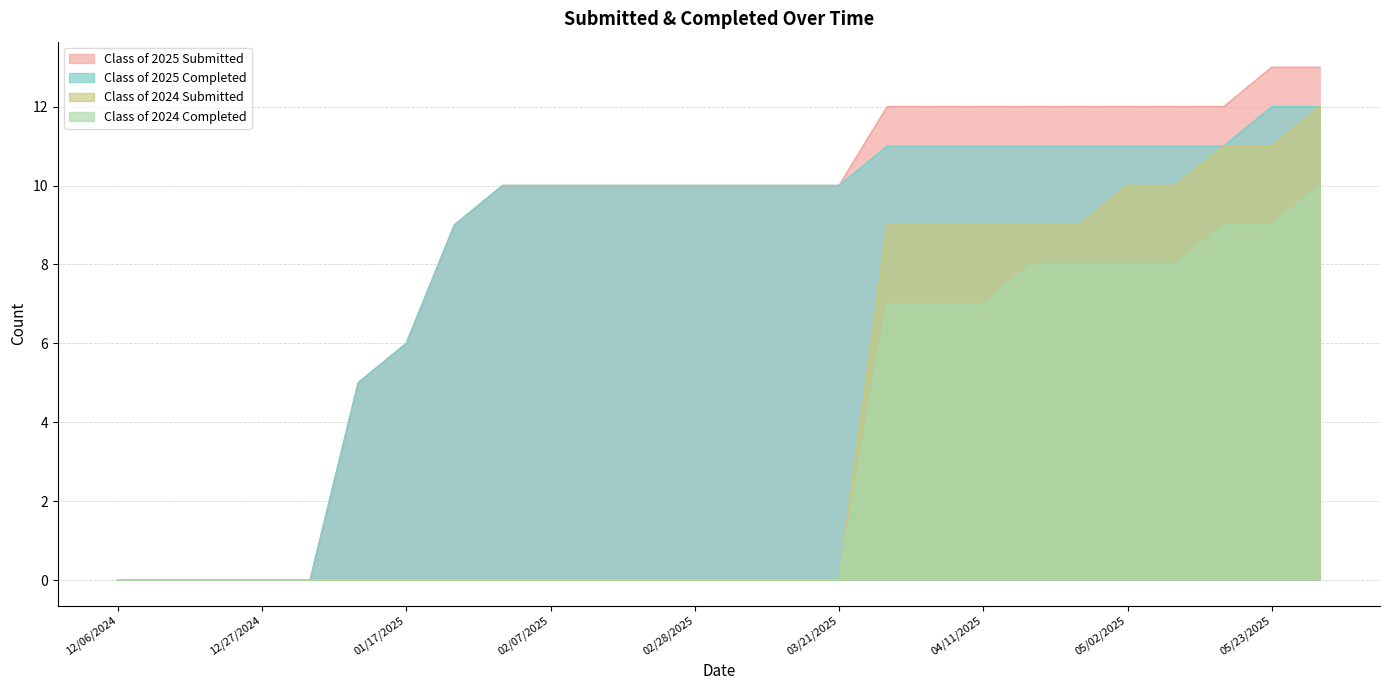

What position from the left is 04/24/2025?

21